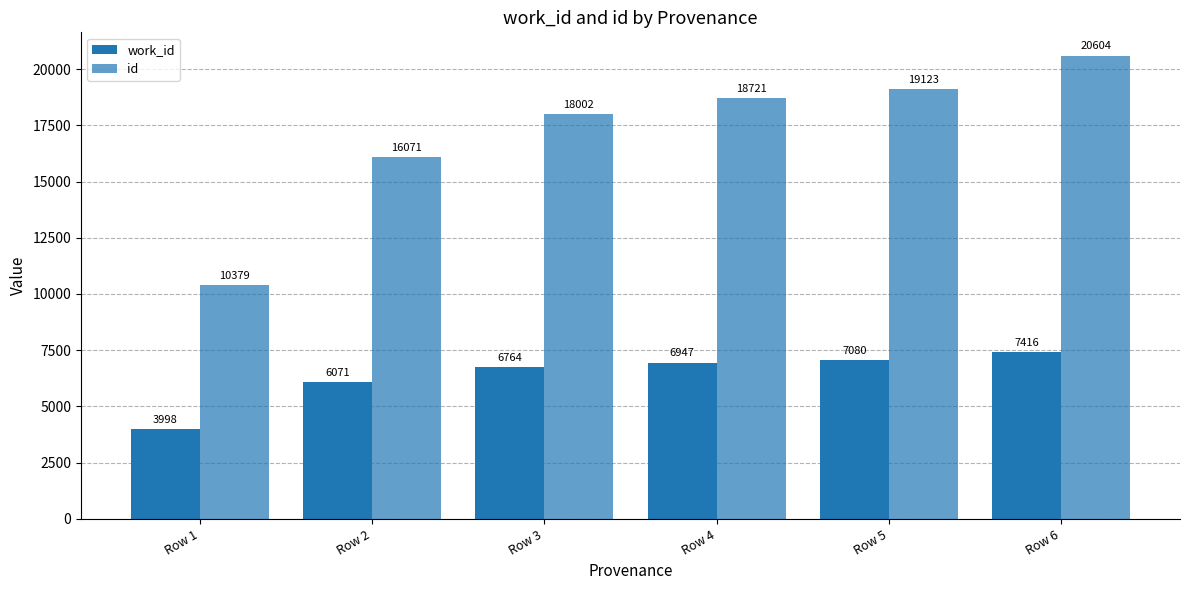

At which label is work_id closest to 5707?

Row 2